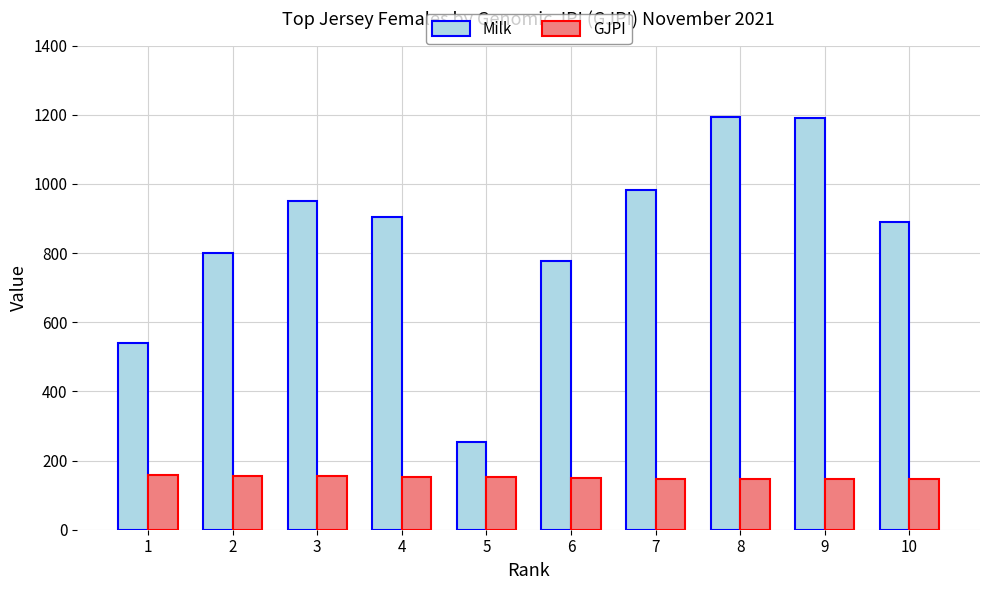

List the series in order of their peak value, highest first.

Milk, GJPI